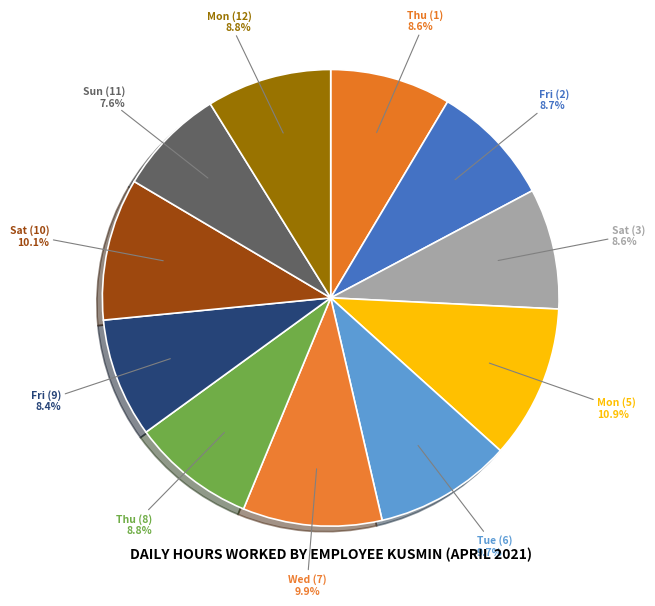

Which has a higher value, Tue (6) or Fri (9)?

Tue (6)